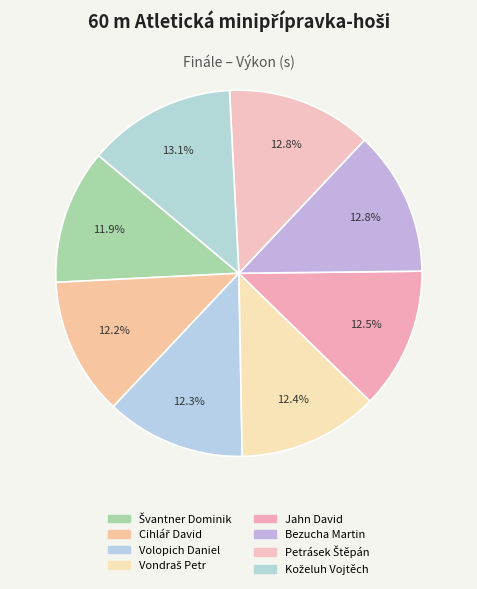

What is the smallest slice in the pie chart?

Švantner Dominik